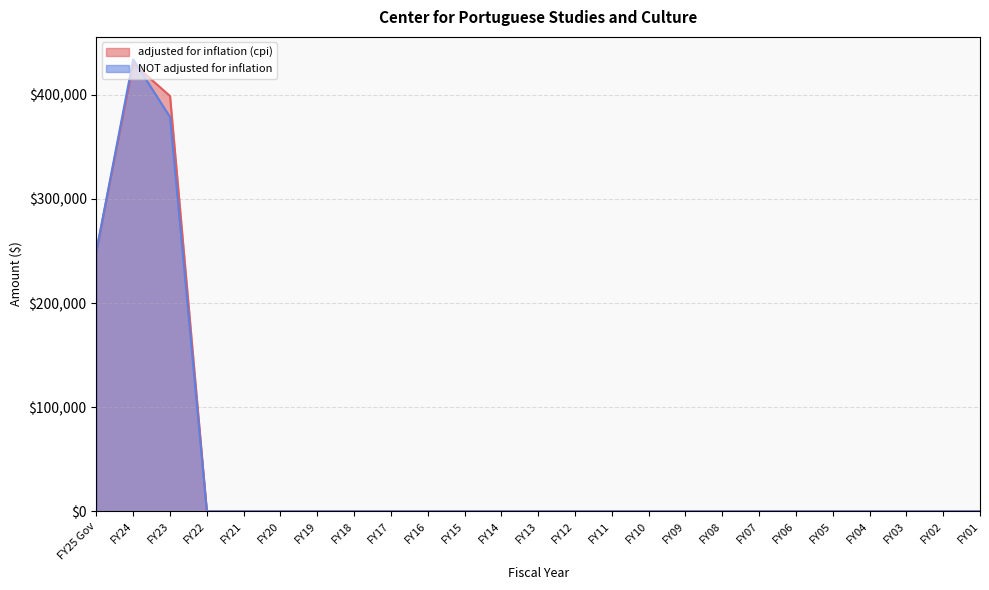

How many lines are shown in the chart?

2